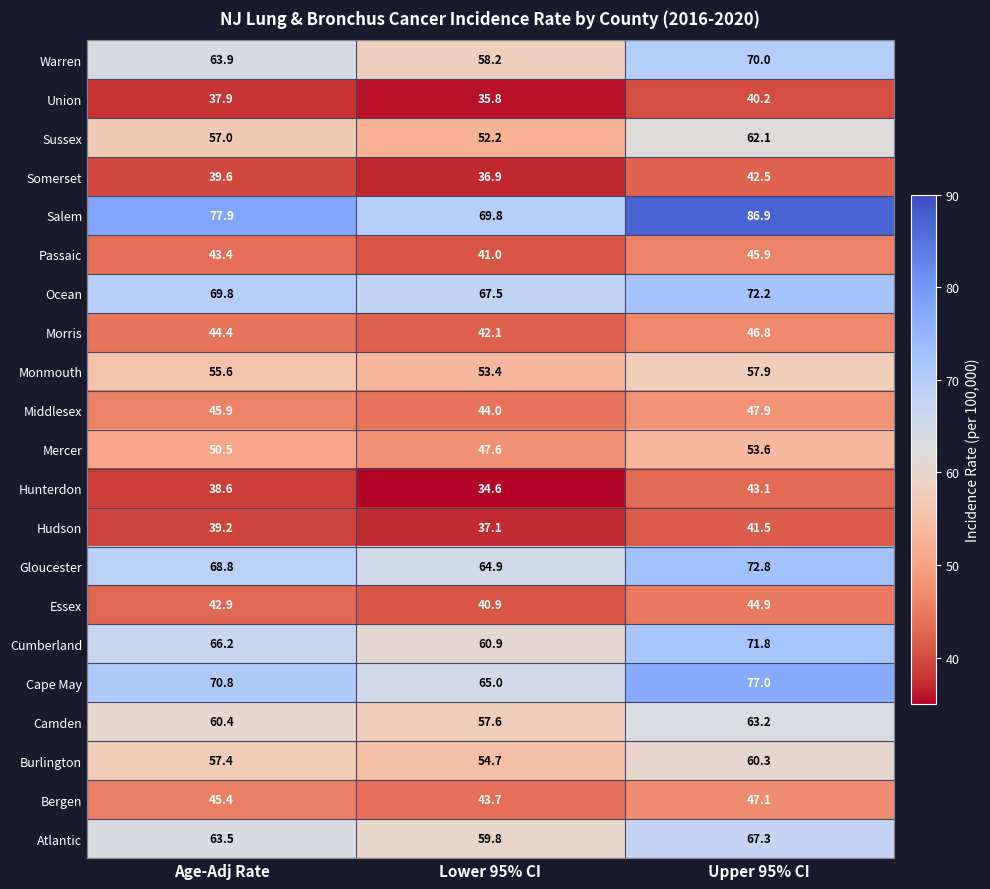

Is the value of Cumberland at Age-Adj Rate greater than the value of Essex at Lower 95% CI?

Yes